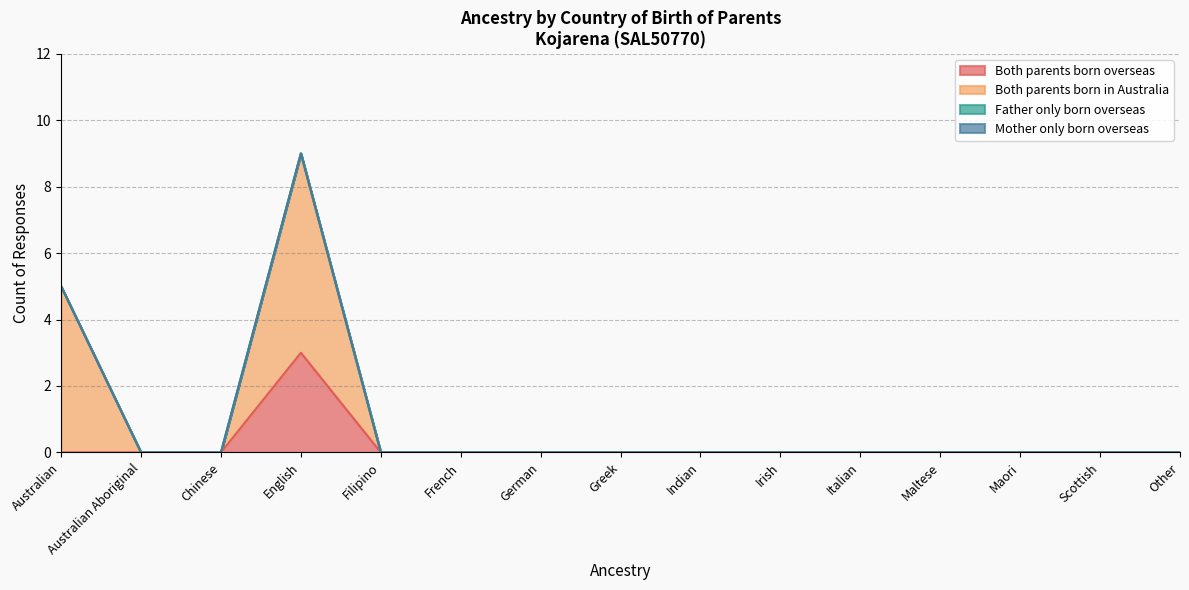

Which series has the largest total across all categories?

Both parents born in Australia